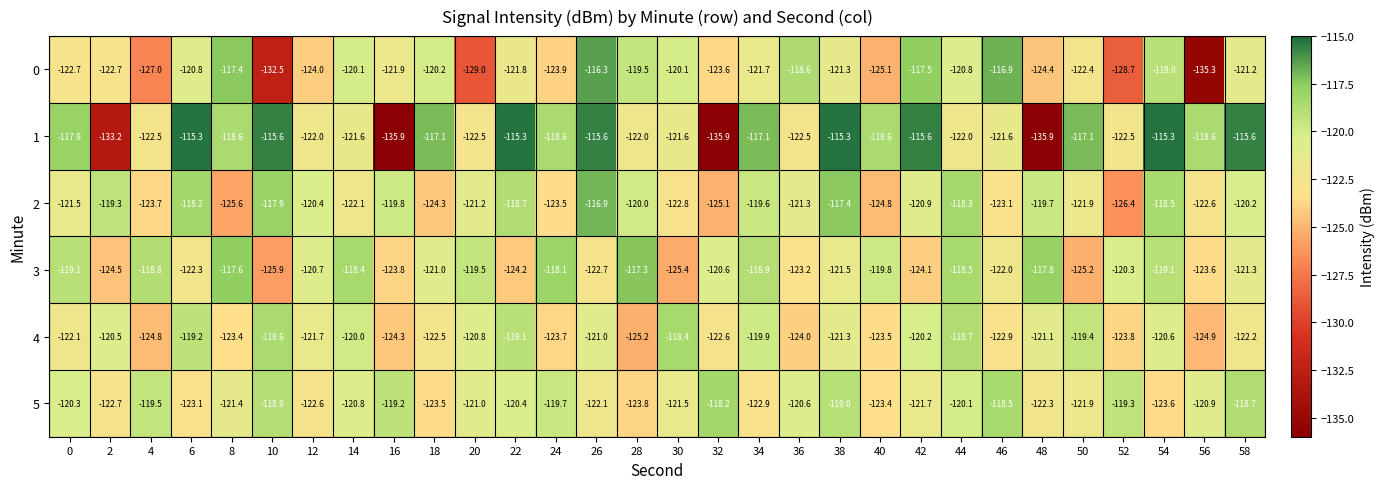

Which series has the largest total across all categories?

1